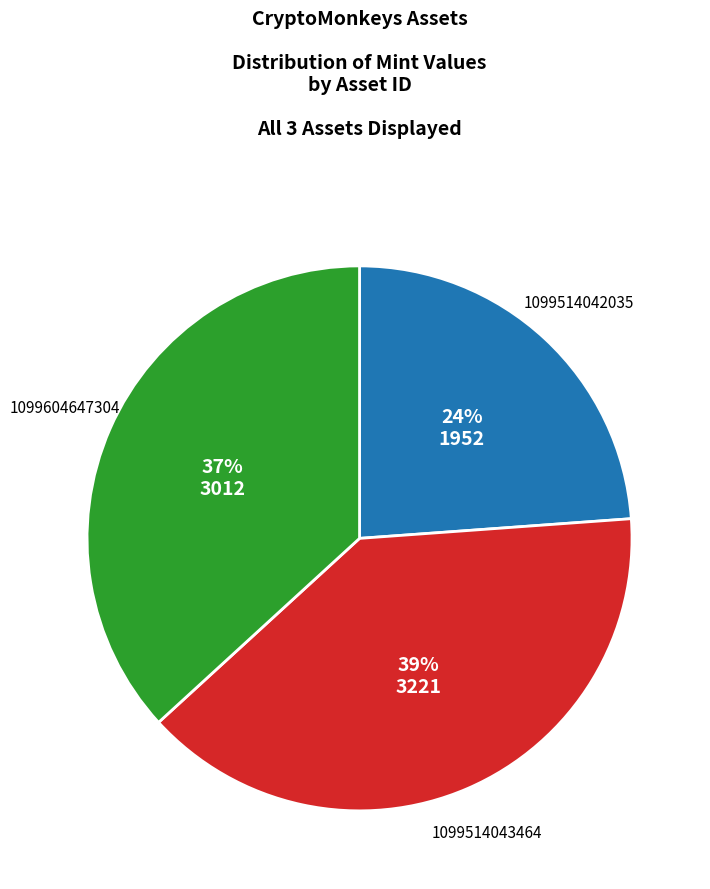

Is it true that 1099604647304 is 30% of the pie?

False